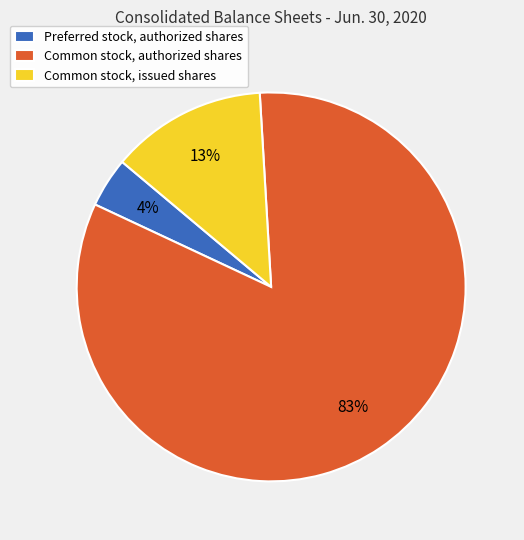

What is the ratio of the value at Common stock, issued shares to the value at Common stock, authorized shares?

0.2